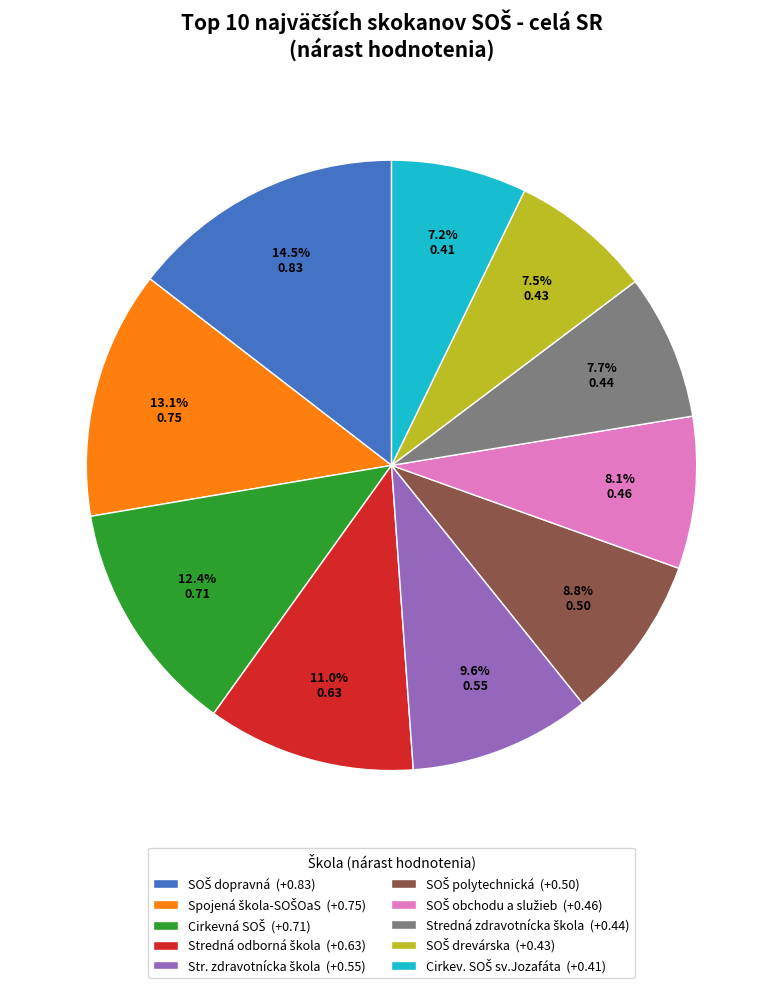

Is there any slice that represents more than half of the pie?

No